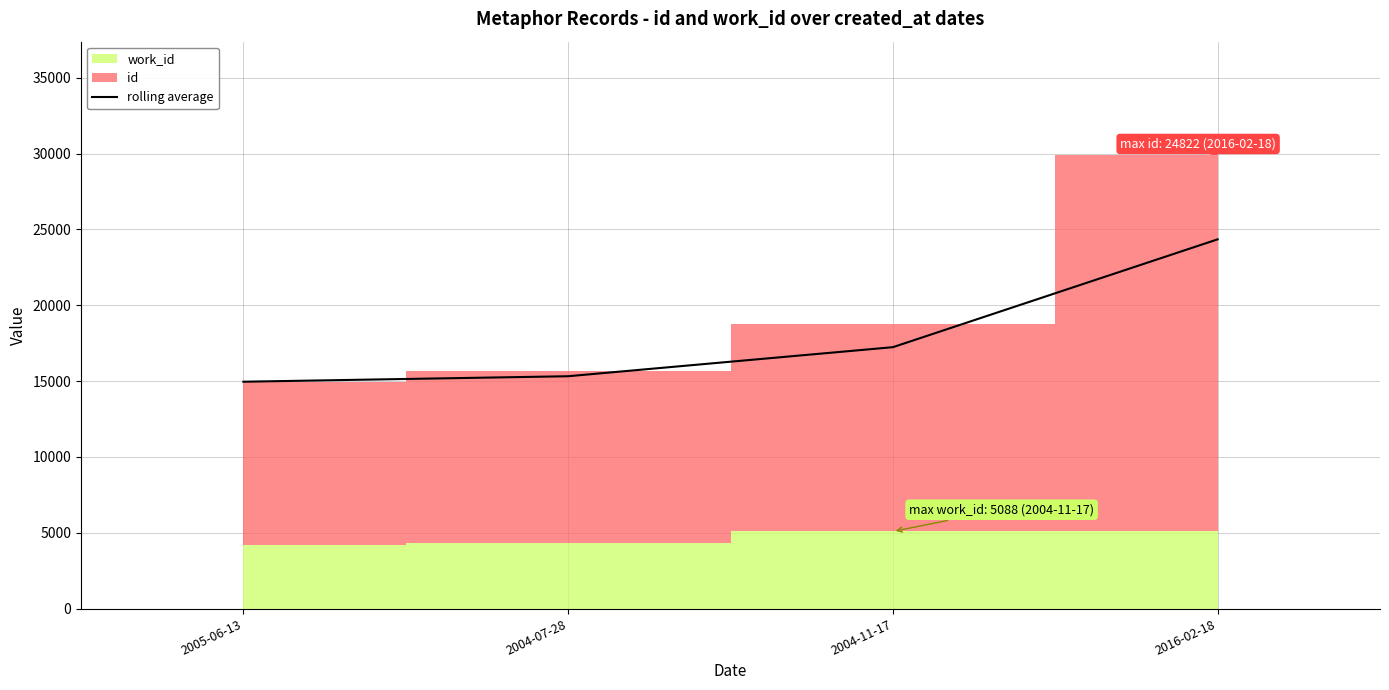

Where is the data nearest to the value 19656?

2004-11-17